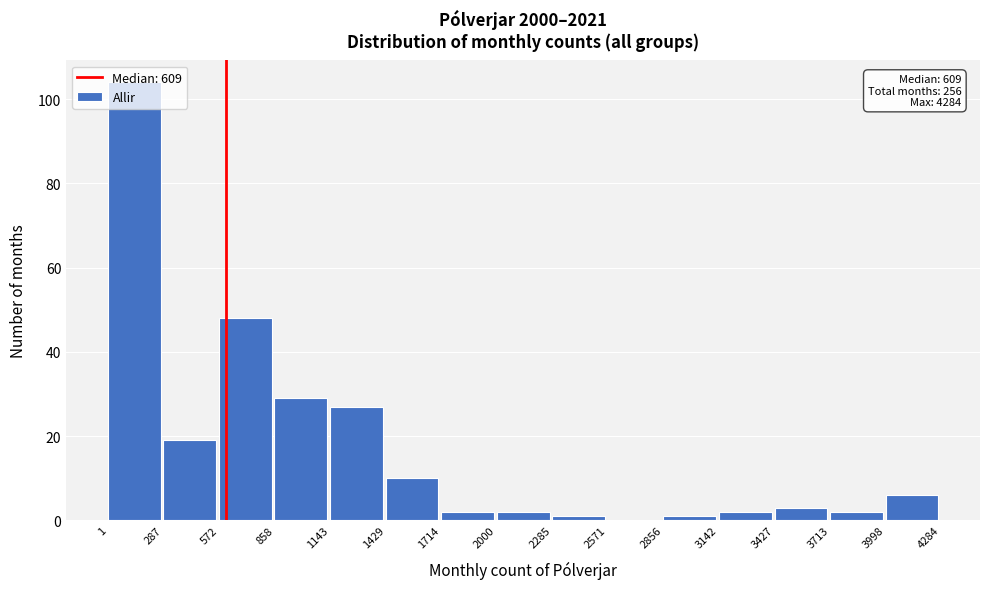

Which range on the x-axis has the tallest bar?

1 to 287